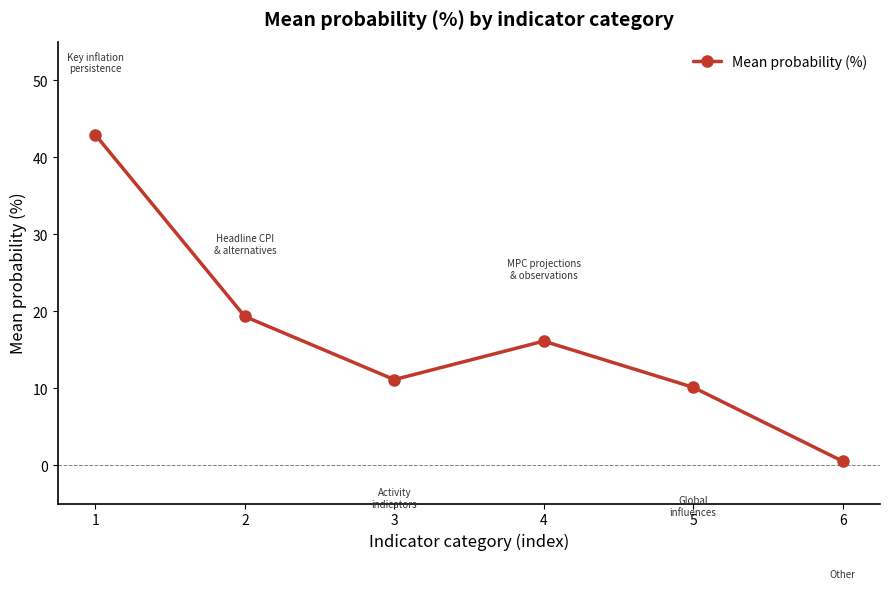

Reading left to right, extract all data points from this chart.

42.9	19.3	11.1	16.1	10.1	0.5